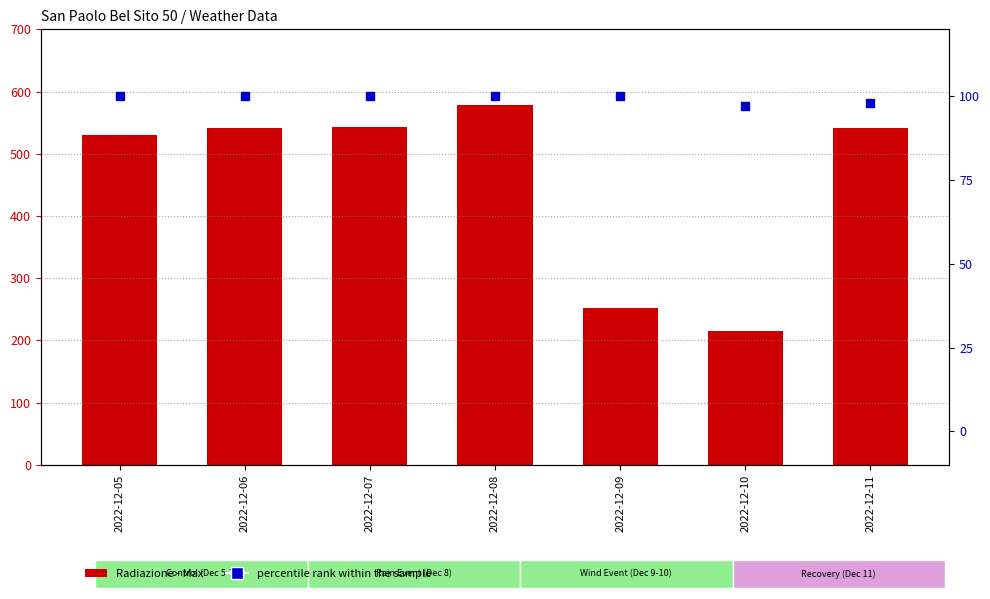

Which series reaches the minimum Y coordinate?

percentile rank within the sample